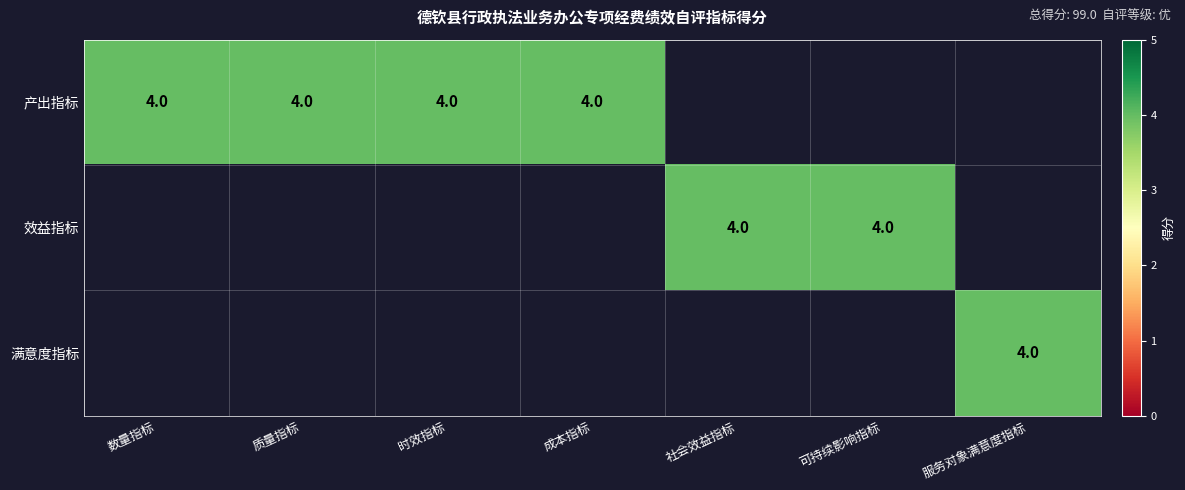

What is the sum of the 产出指标 values at 数量指标 and 时效指标?

8